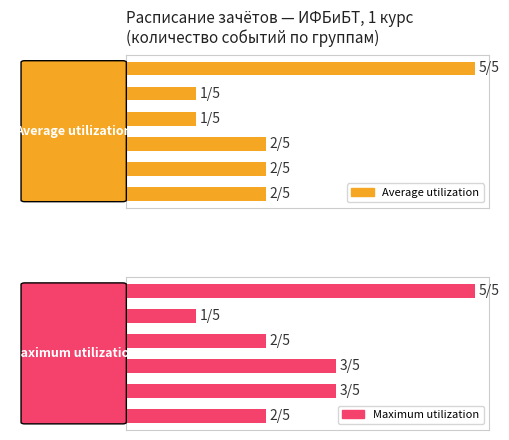

Which series has the largest total across all categories?

Maximum utilization